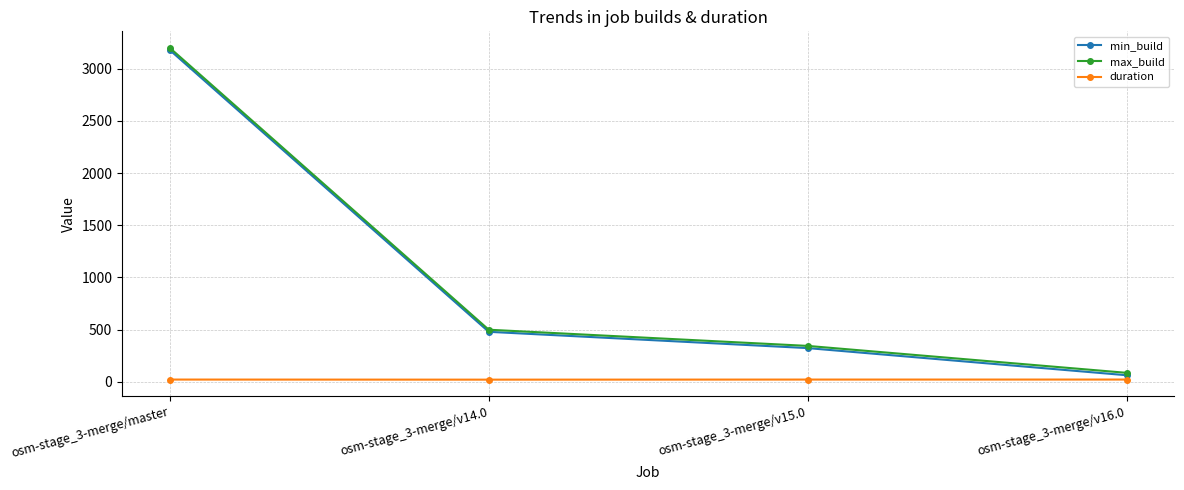

What is the difference between the min_build values at osm-stage_3-merge/v16.0 and osm-stage_3-merge/master?

3115.0